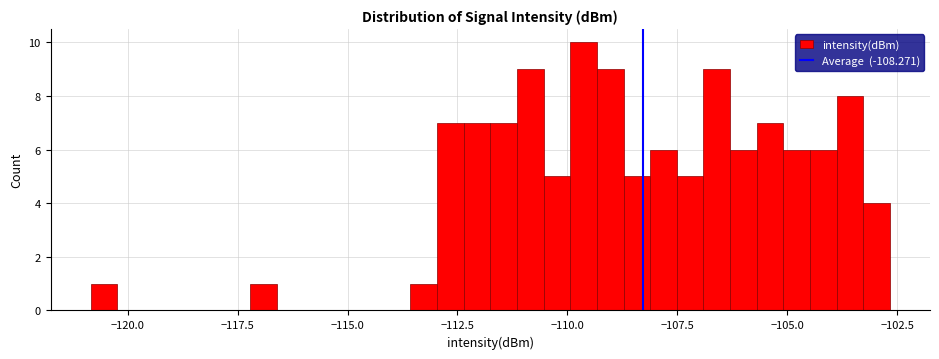

Around what value on the x-axis is the tallest bar? Give the approximate position of its centre, as read against the axis.

-109.5